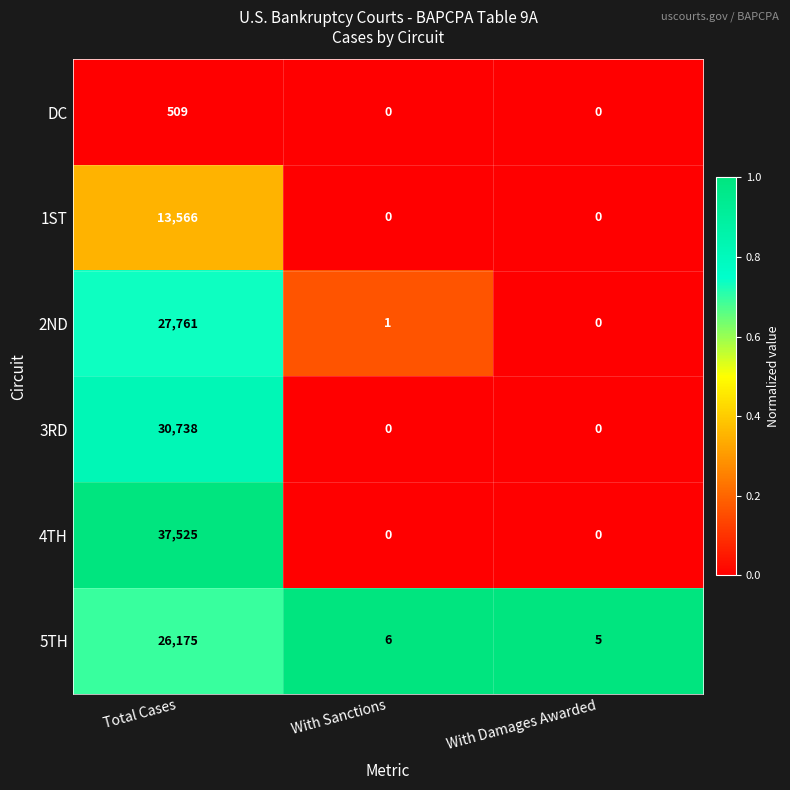

Reading left to right, transcribe all the data shown in this chart.

DC: Total Cases=509	With Sanctions=0	With Damages Awarded=0
1ST: Total Cases=13566	With Sanctions=0	With Damages Awarded=0
2ND: Total Cases=27761	With Sanctions=1	With Damages Awarded=0
3RD: Total Cases=30738	With Sanctions=0	With Damages Awarded=0
4TH: Total Cases=37525	With Sanctions=0	With Damages Awarded=0
5TH: Total Cases=26175	With Sanctions=6	With Damages Awarded=5